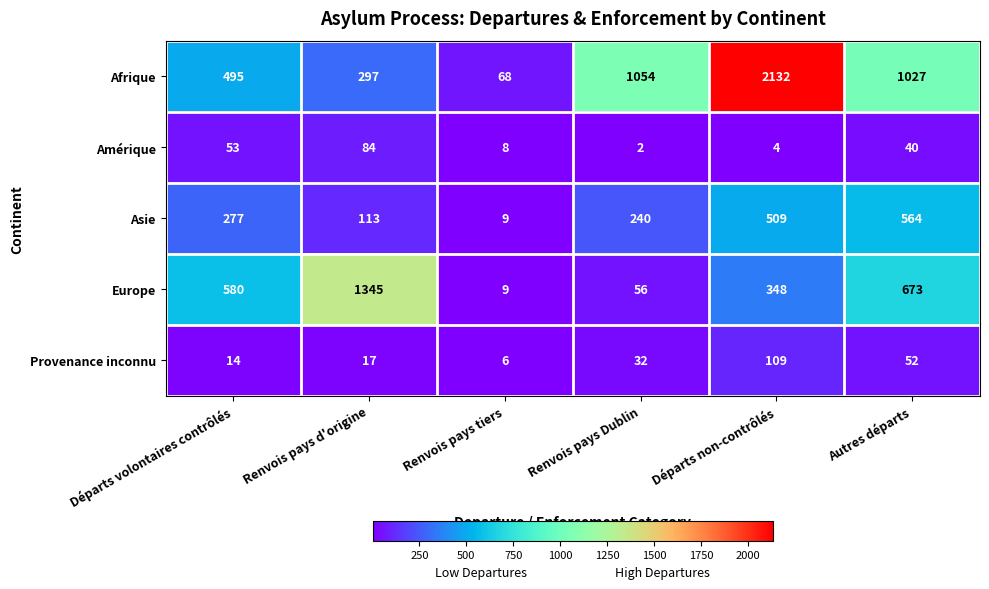

Is it true that Afrique equals 1054 at Renvois pays Dublin?

True